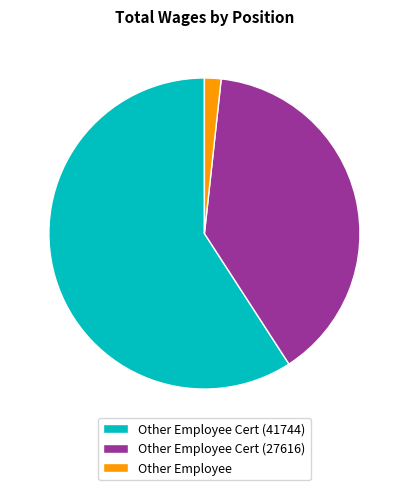

The Other Employee Cert (27616) slice represents 39% of the pie. True or false?

True